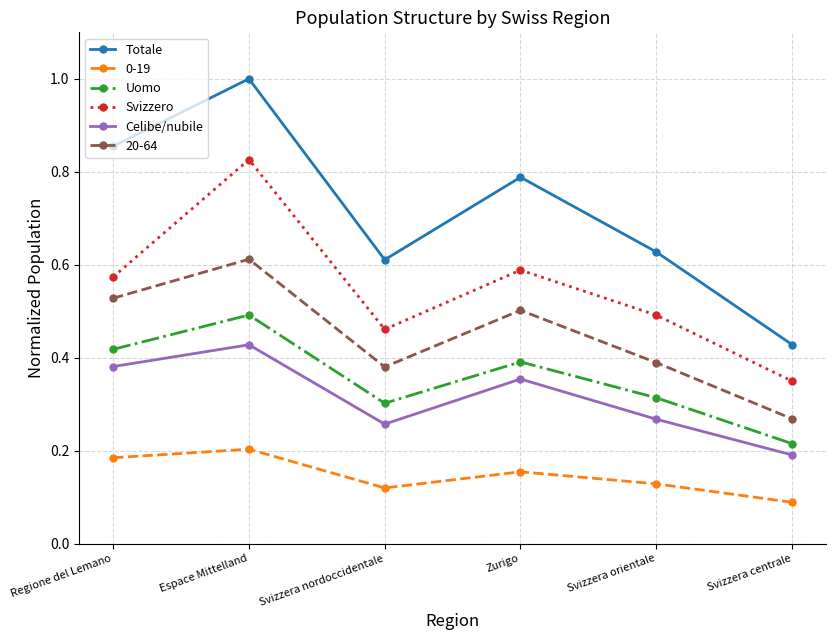

Rank the series at Svizzera centrale from lowest to highest value.

0-19, Celibe/nubile, Uomo, 20-64, Svizzero, Totale